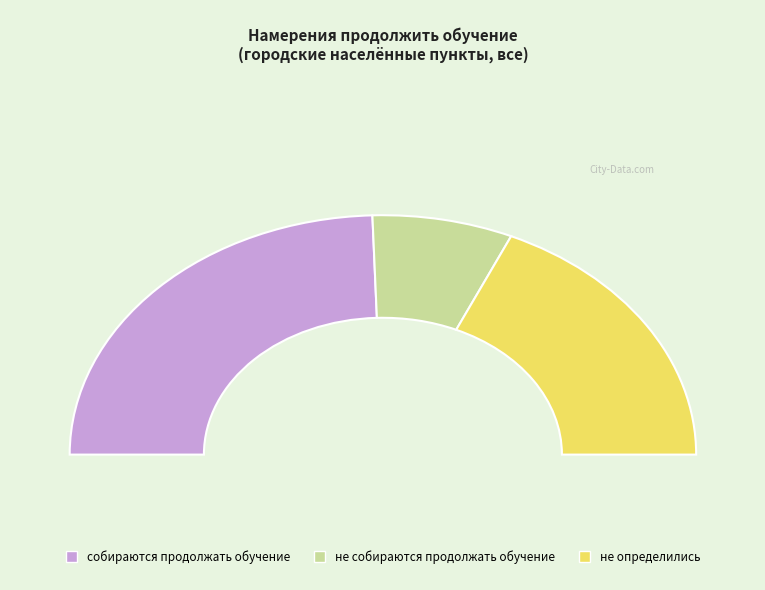

How much of the chart is everything except собираются продолжать обучение?

51.1%